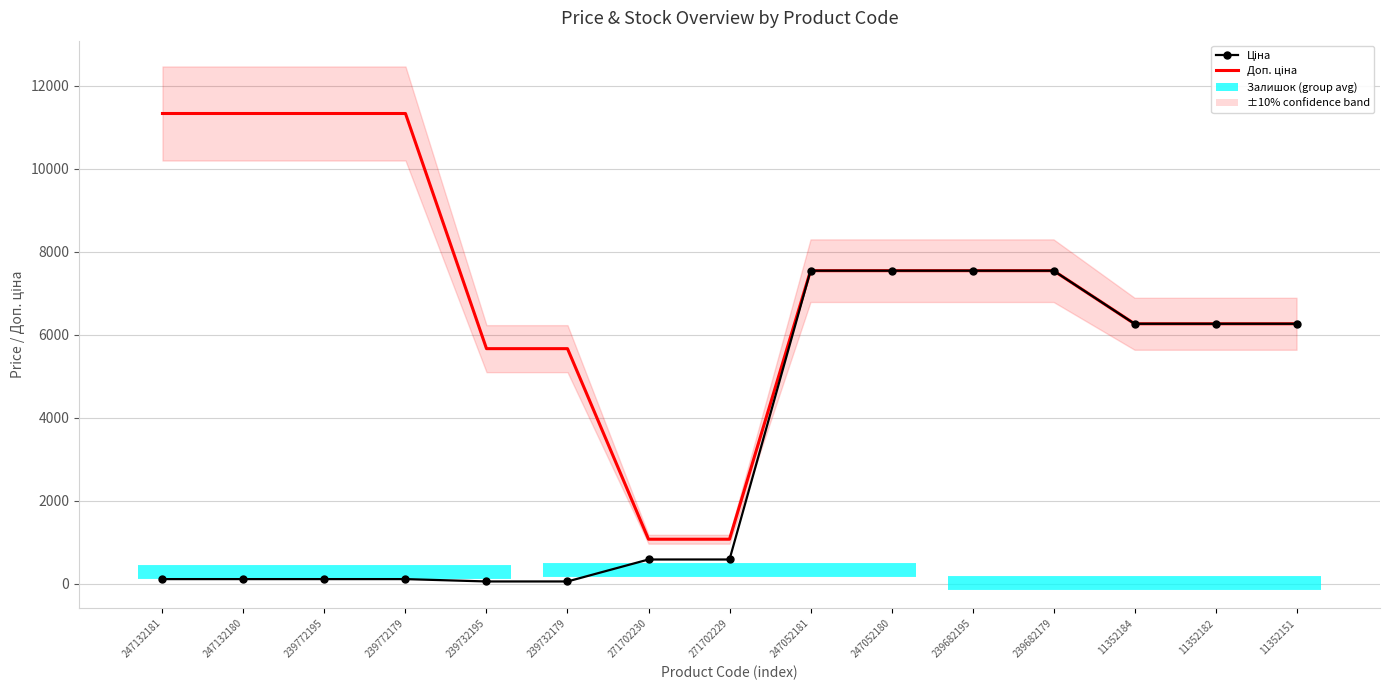

True or false: Доп. ціна and Ціна cross at least once.

False